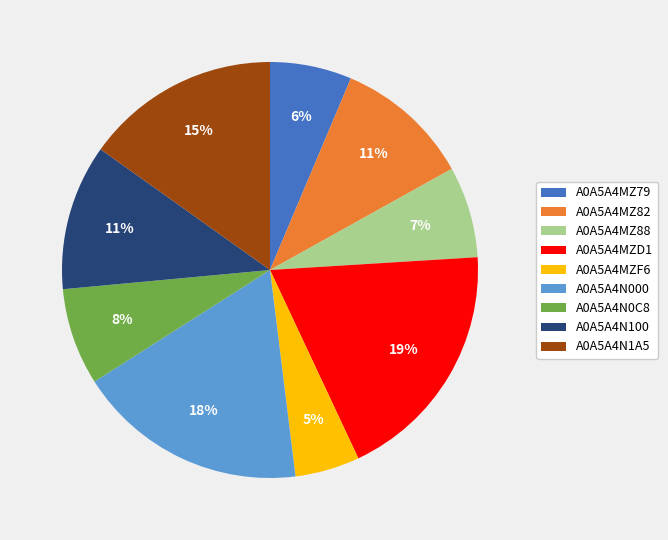

Between A0A5A4MZ79 and A0A5A4MZF6, which is larger?

A0A5A4MZ79